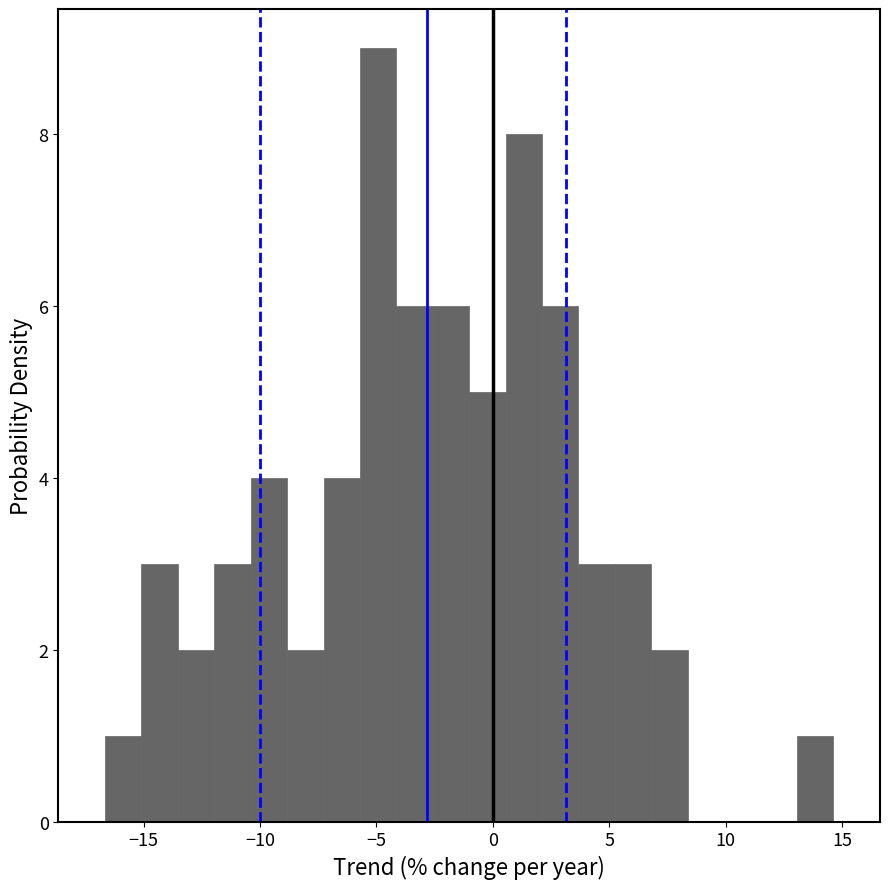

Around what value on the x-axis is the tallest bar? Give the approximate position of its centre, as read against the axis.

-5.0